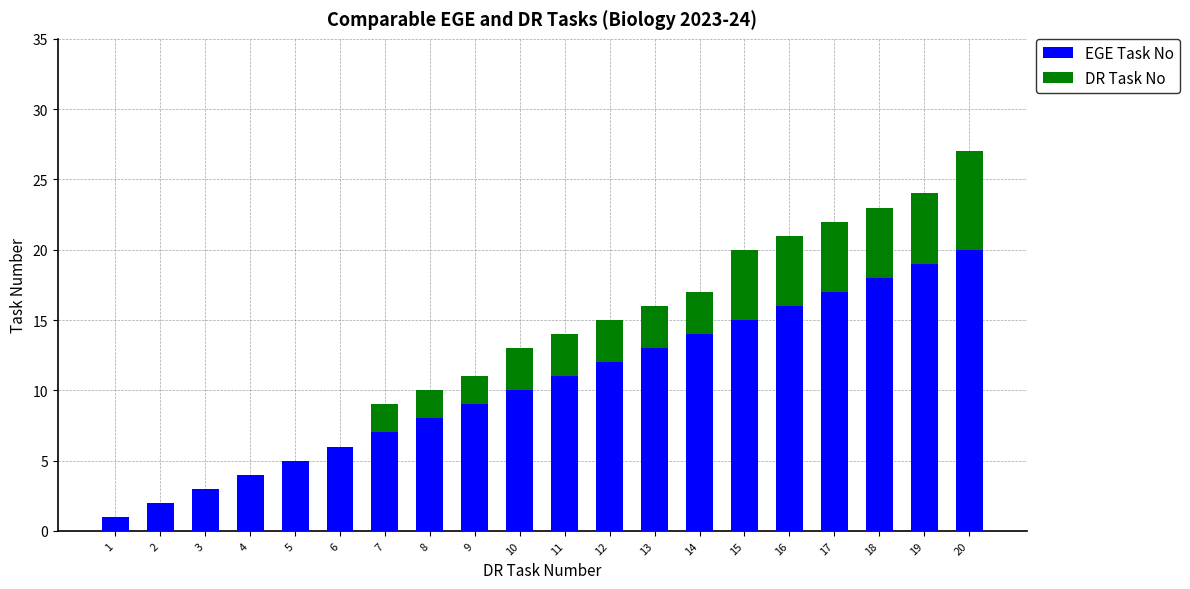

How many distinct data groups are displayed?

2